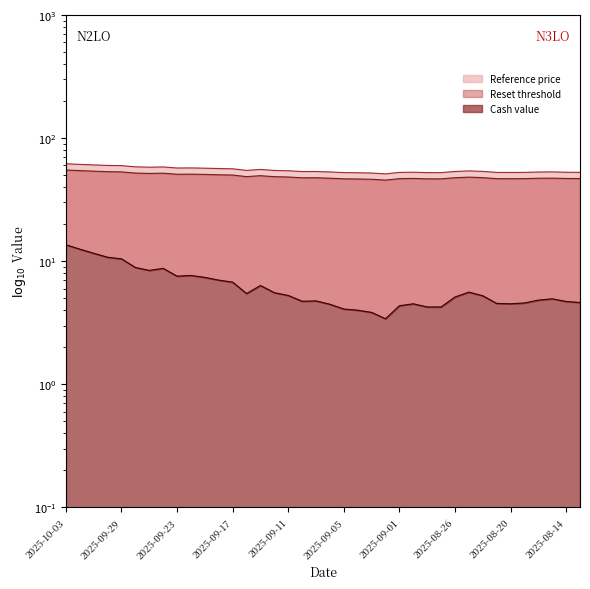

Is the value of Reference price at 2025-10-01 greater than the value of Cash value at 2025-08-14?

Yes